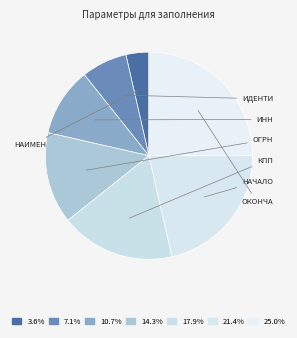

How many slices are in this pie chart?

7